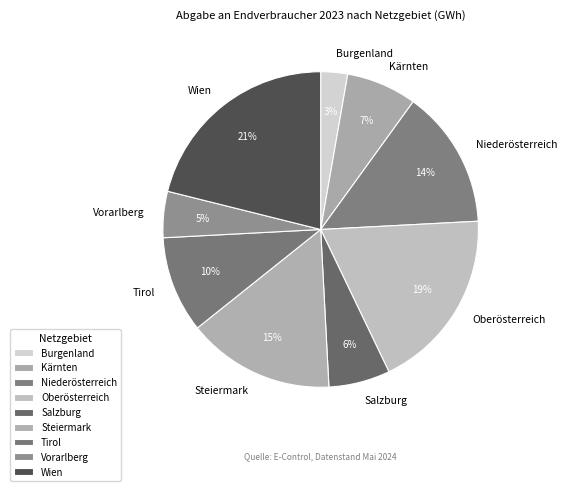

Is there a majority slice in this chart?

No